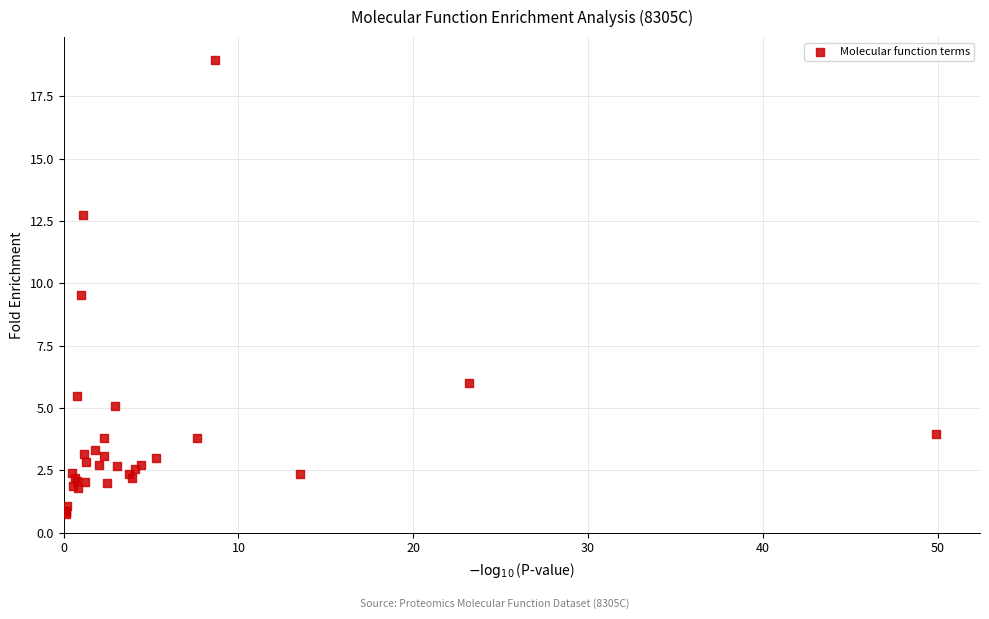

What Y value in the scatter plot is closest to 9?

9.6